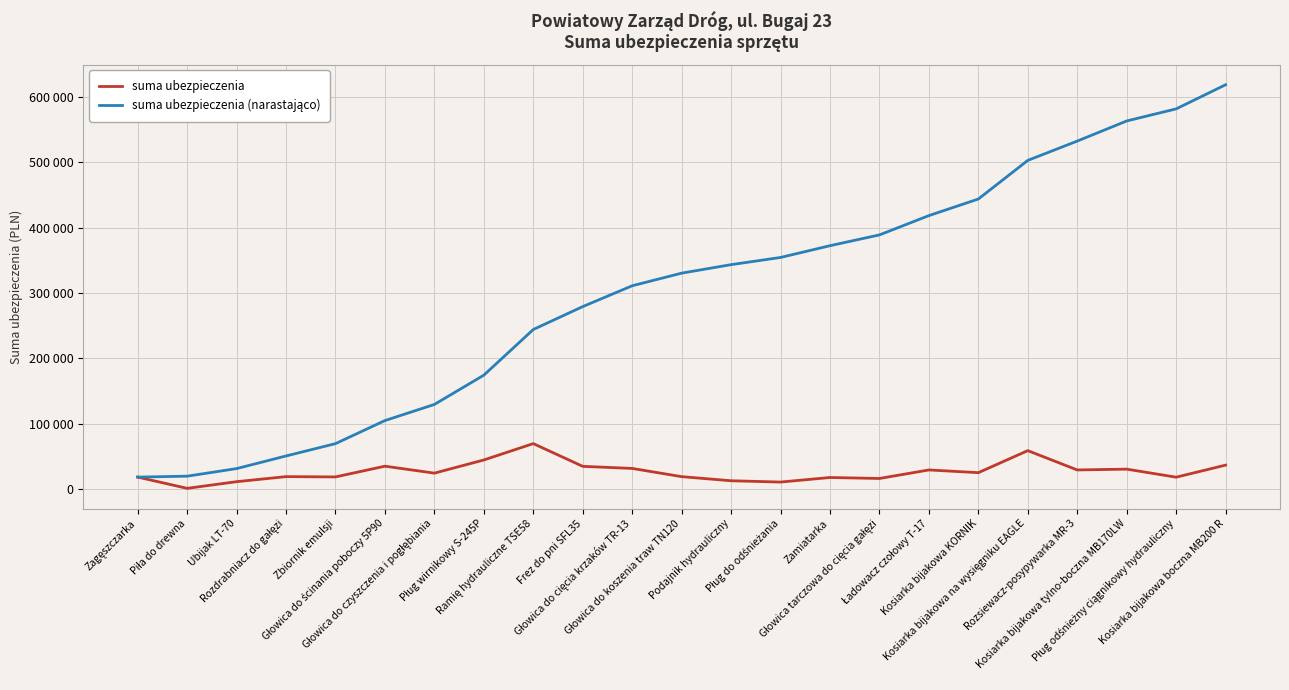

Does the chart have visible grid lines?

Yes